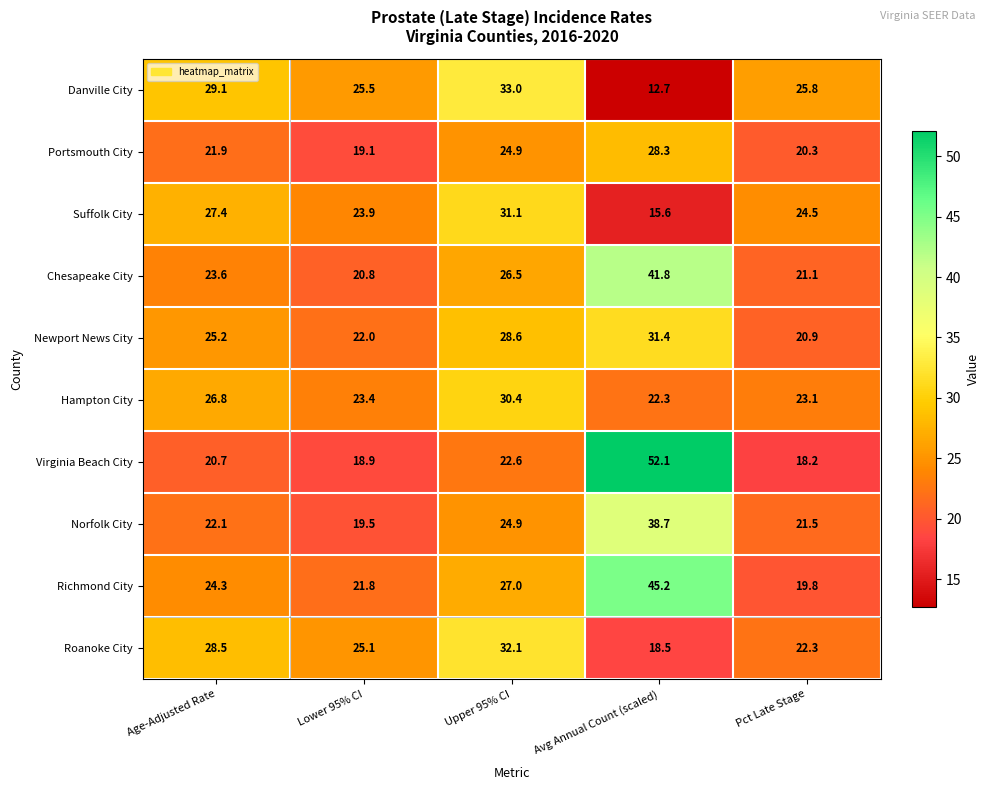

At which category does the chart reach its peak across all series?

Avg Annual Count (scaled)